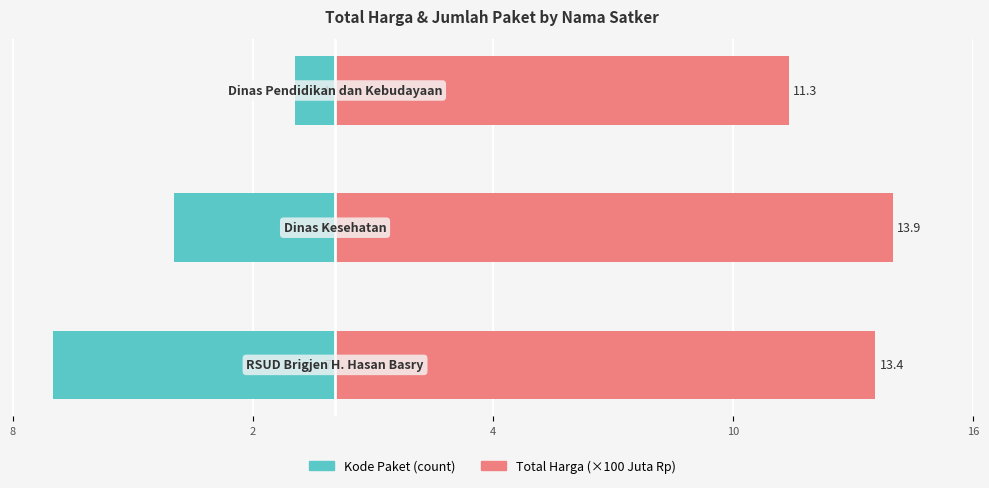

What position from the left is 4?

3